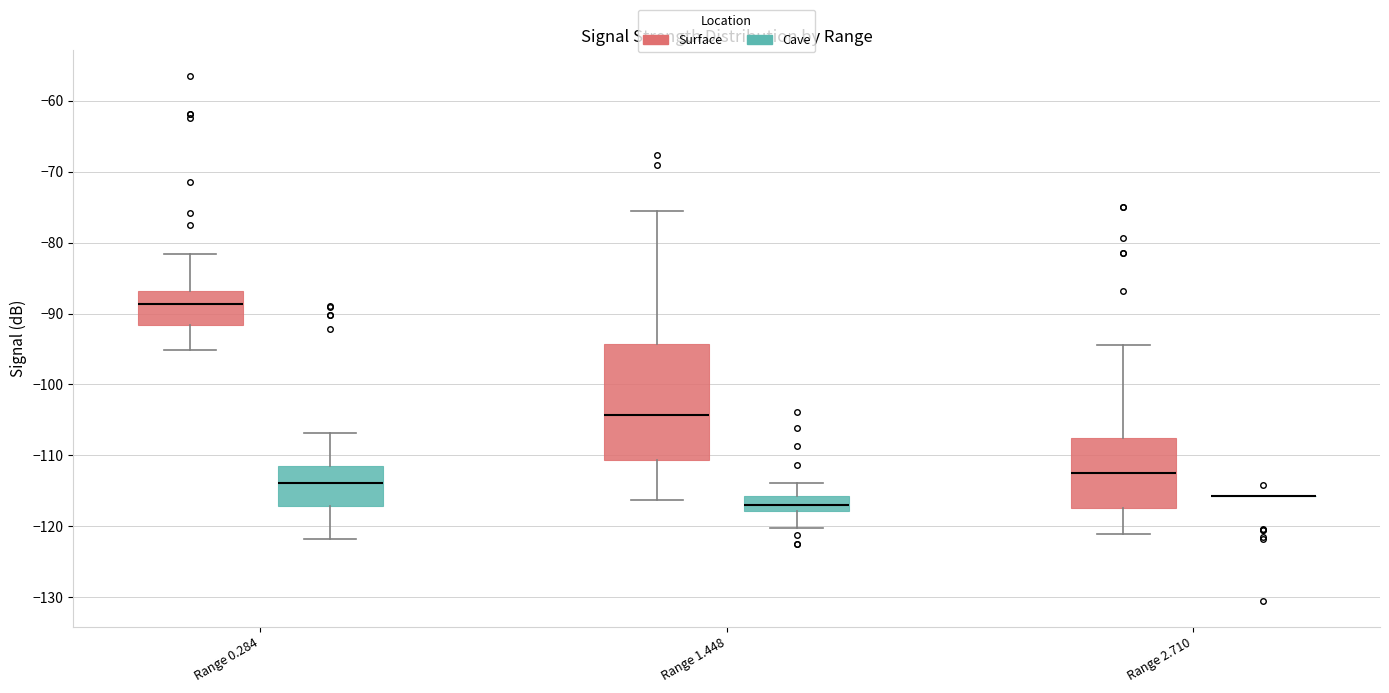

Comparing the boxes themselves (not the whiskers), which one is the tallest?

Range 1.448 (Surface)